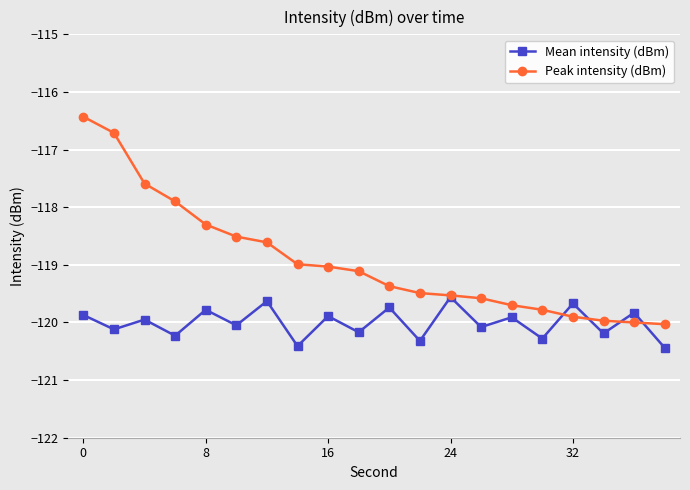

What is the highest value of the Peak intensity (dBm) series?

-116.4